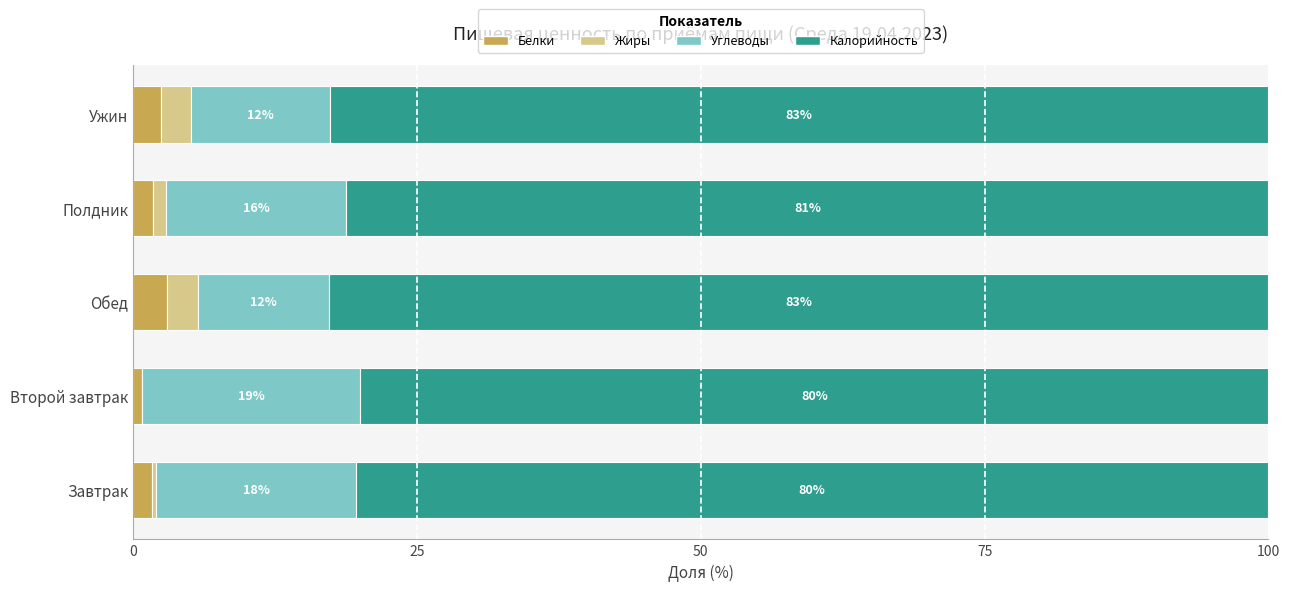

What are all the series names shown in the legend?

Белки, Жиры, Углеводы, Калорийность